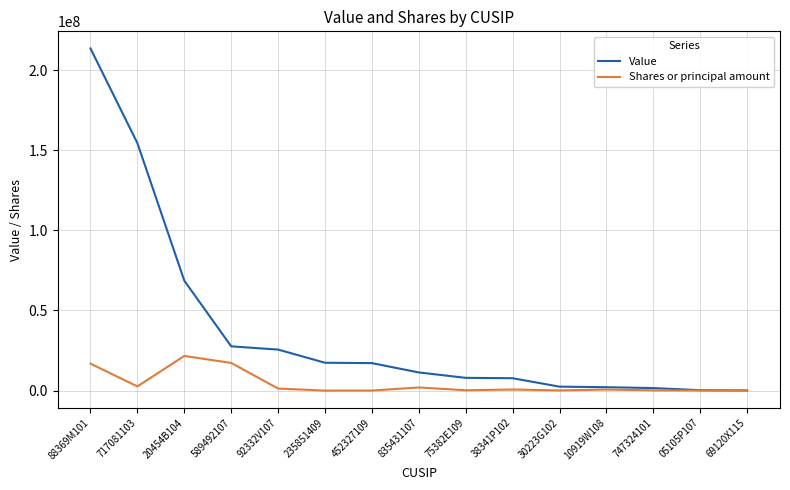

At which category is the sum across all series the highest?

88369M101